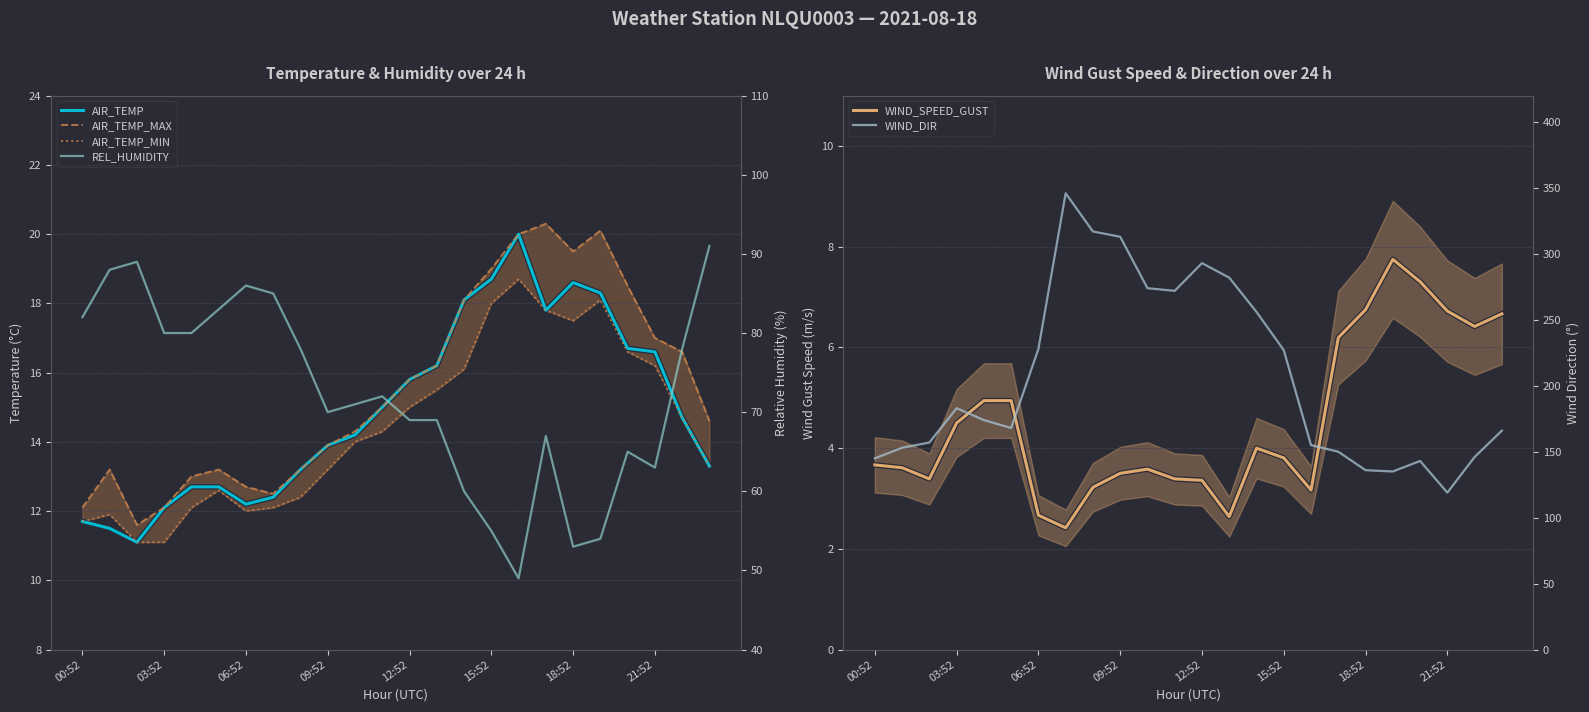

What is the greatest value displayed?

346.0